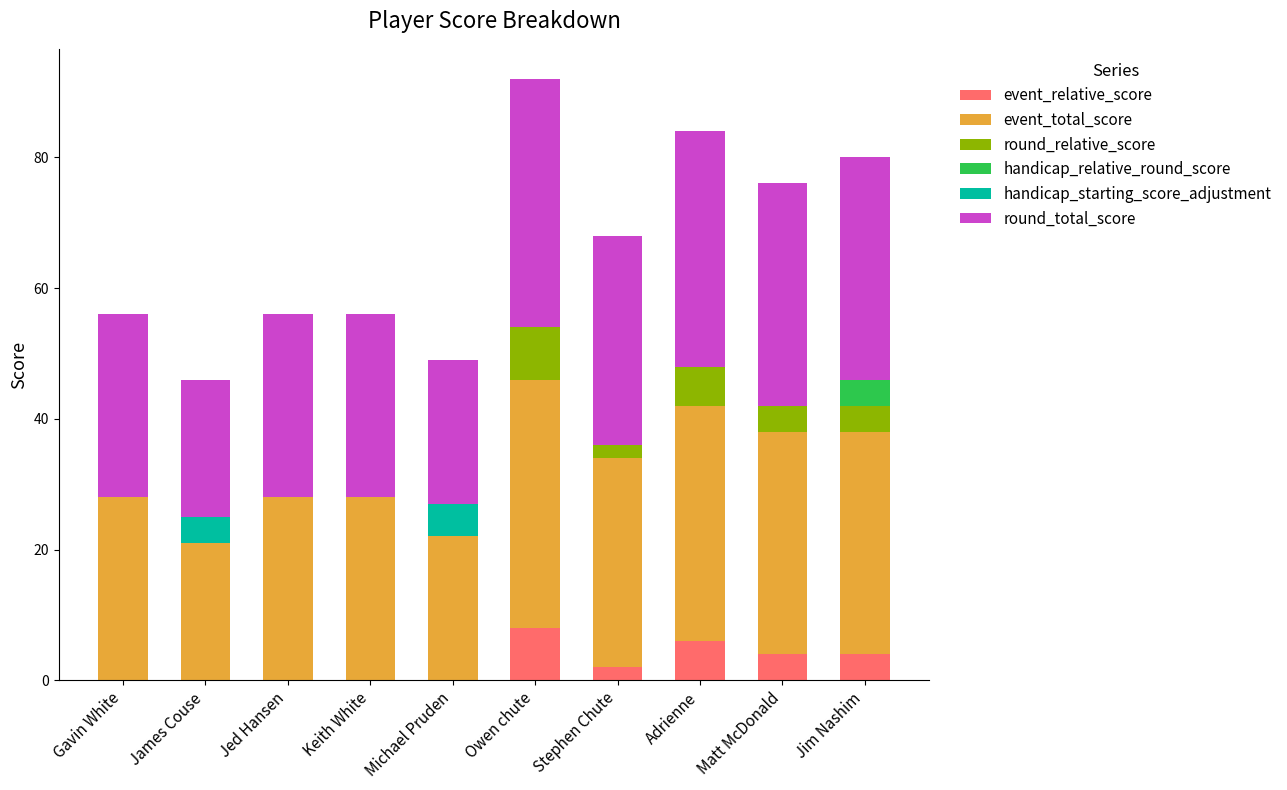

What is the sum of all event_relative_score values?

24